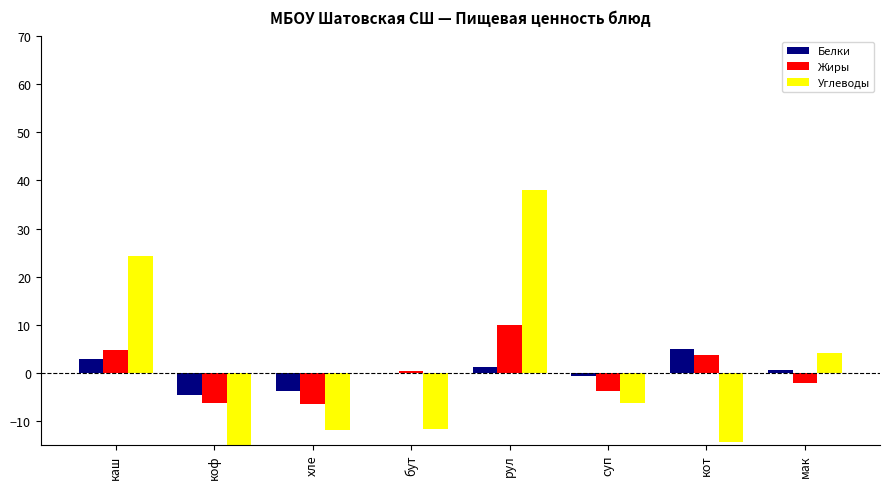

Rank the series by their maximum value, from highest to lowest.

Углеводы, Жиры, Белки